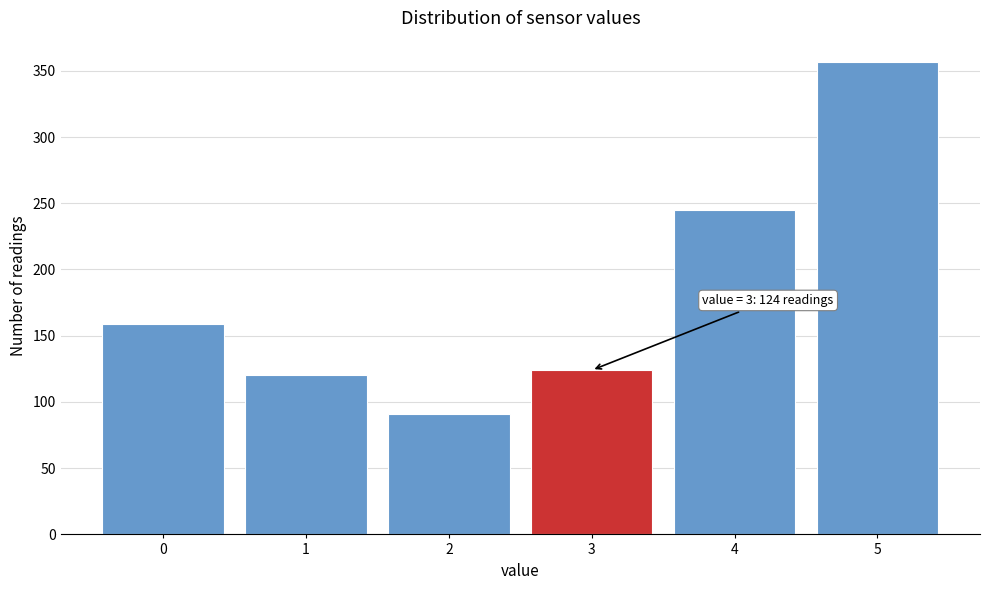

Reading left to right, transcribe all the data shown in this chart.

0=159	1=120	2=91	3=124	4=245	5=357